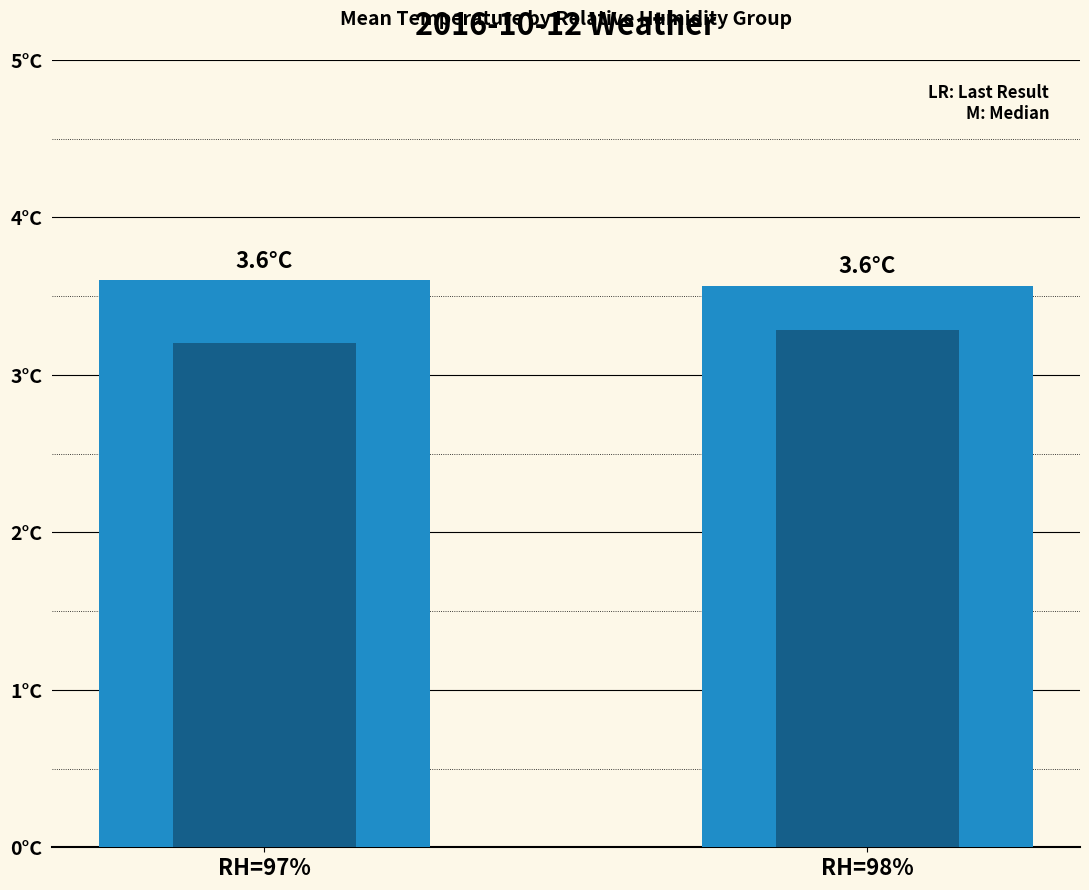

Is it true that temp equals 1.3 at RH=97%?

False